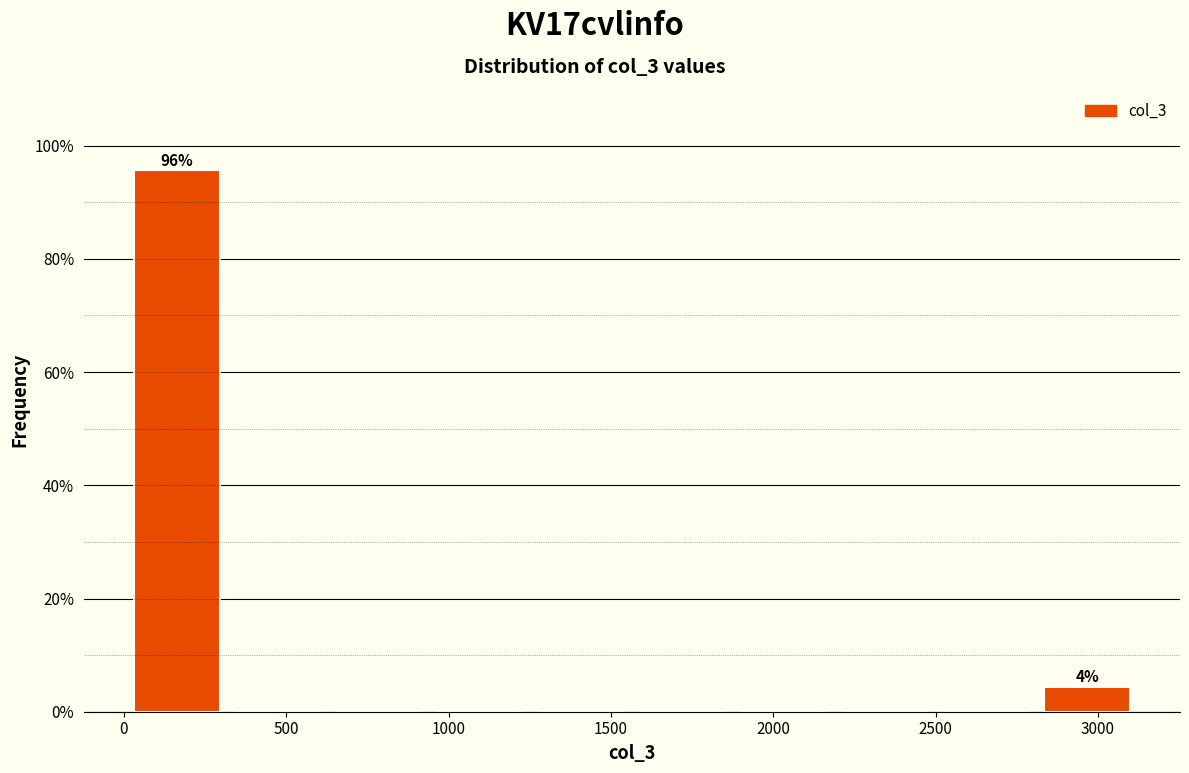

Over which range of the x-axis is the bar tallest?

50 to 350